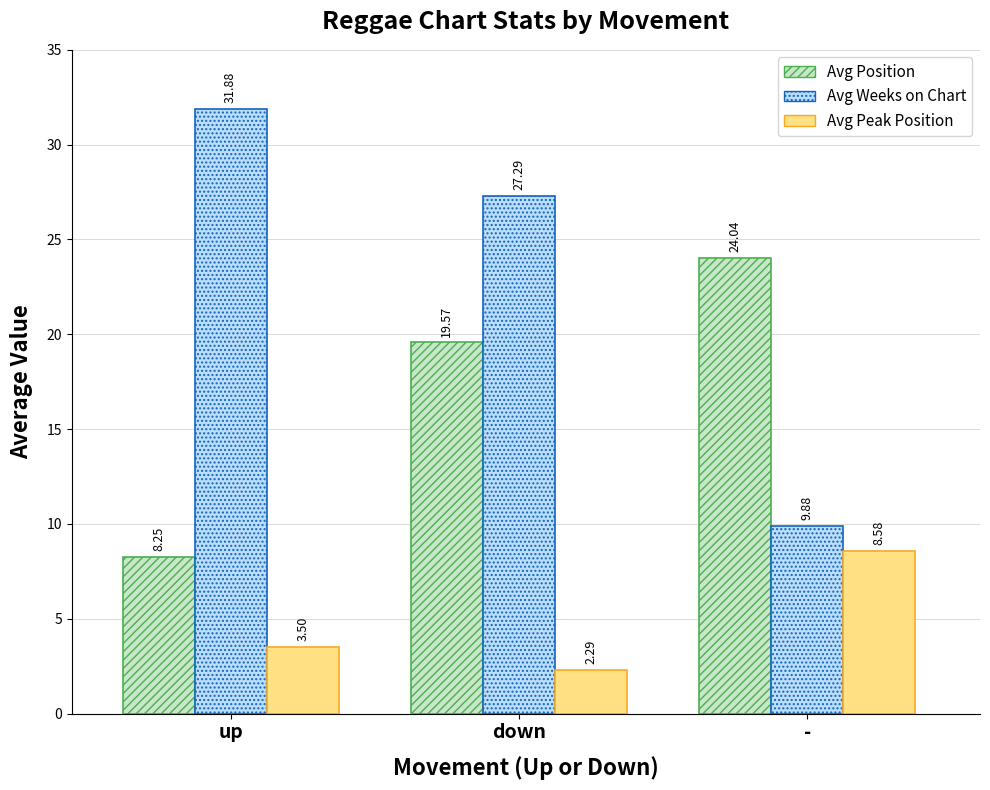

What is the label of the 3rd bar from the left?

-